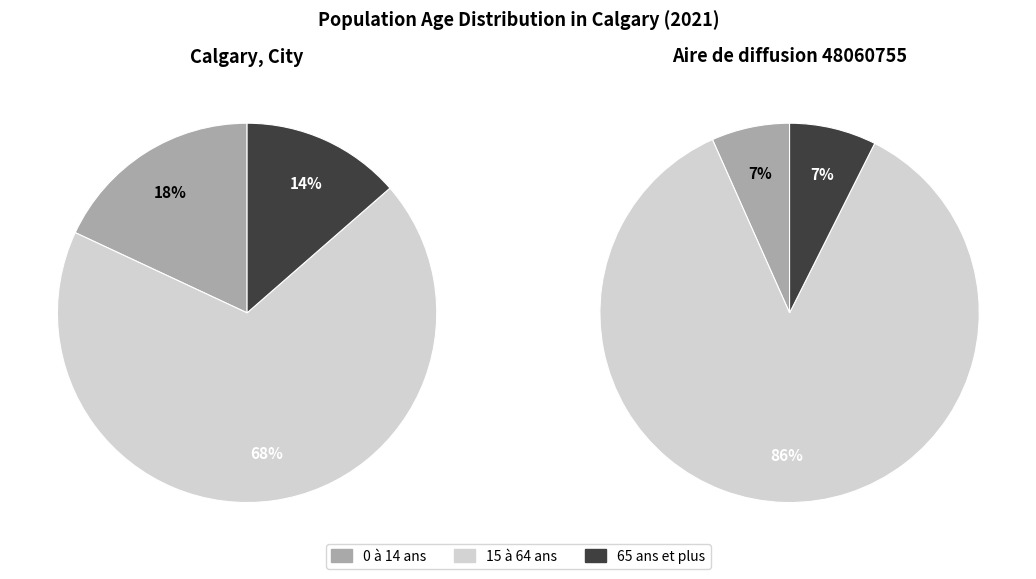

How many slices are in this pie chart?

3